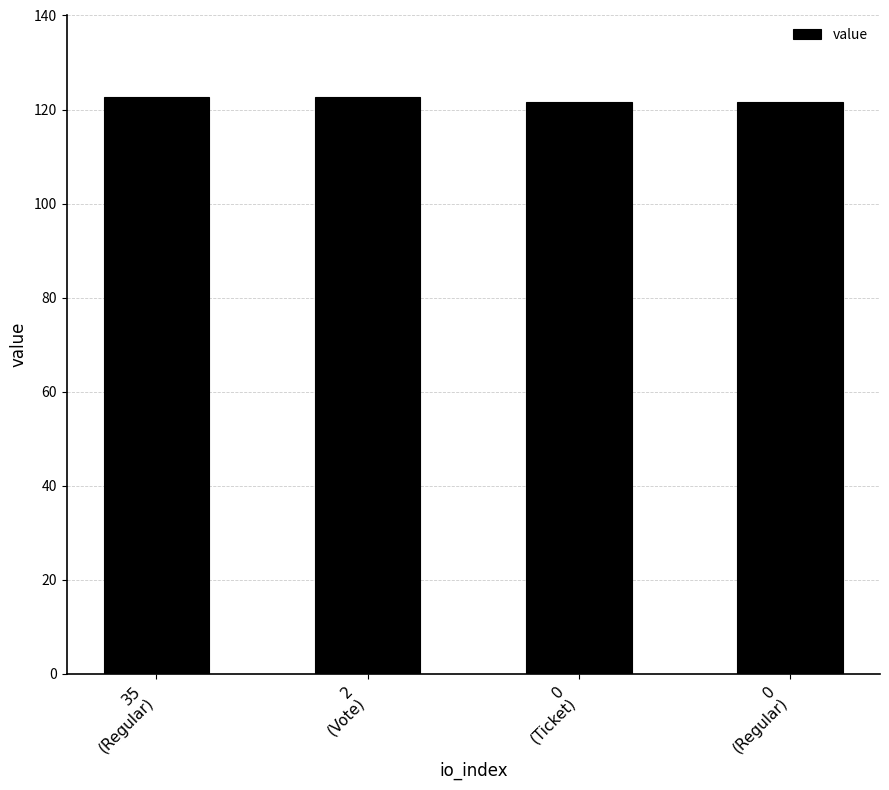

What is the sum of the values at 0
(Ticket) and 35
(Regular)?

244.4